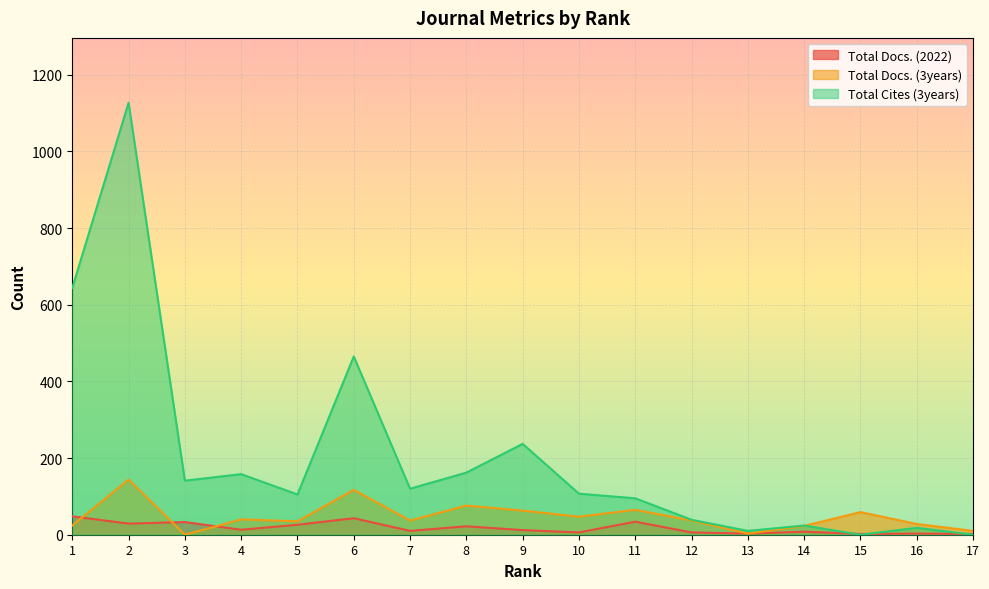

Does the chart display data point markers on the line(s)?

No